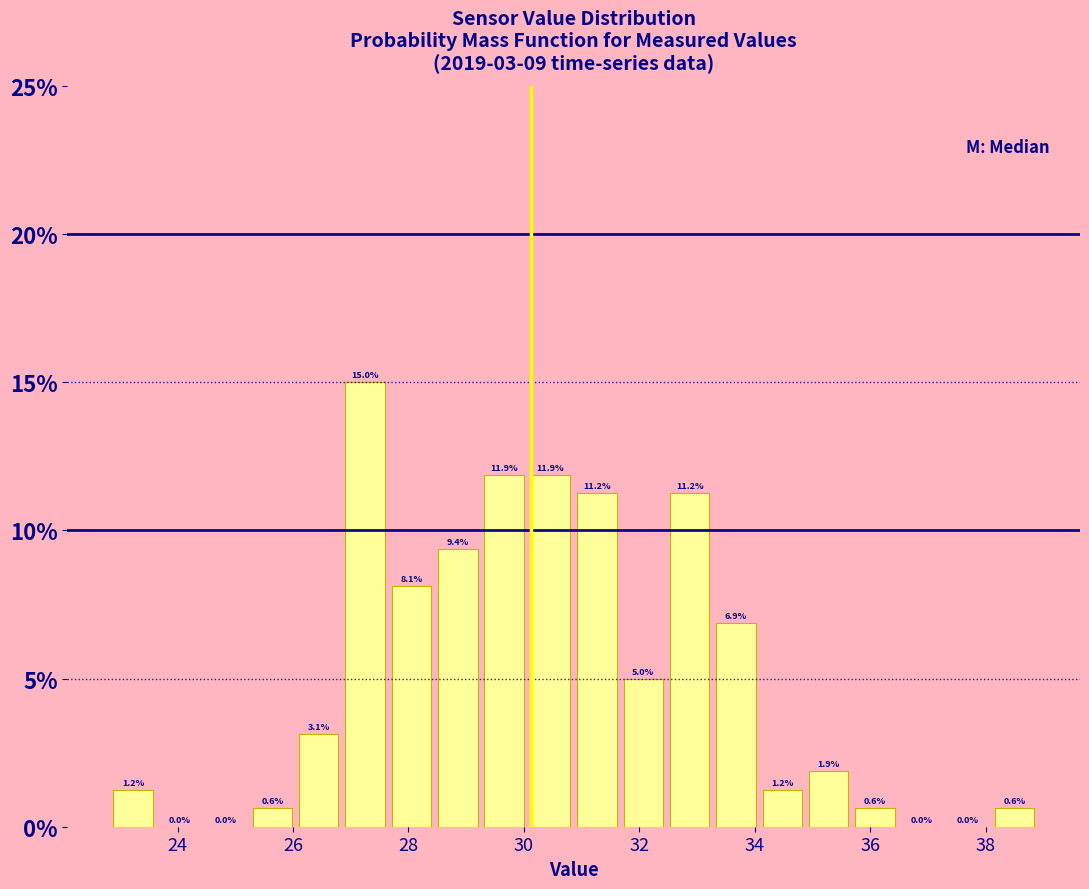

Reading left to right, list every bar in this chart as the range it spans on the x-axis followed by its height. The bar edges are not printed on the chart, so give them approximately, as read against the axis.

22.8 to 23.6: 1.2
23.6 to 24.4: 0.0
24.4 to 25.2: 0.0
25.2 to 26.0: 0.6
26.0 to 26.8: 3.1
26.8 to 27.6: 15.0
27.6 to 28.4: 8.1
28.4 to 29.2: 9.4
29.2 to 30.0: 11.9
30.0 to 30.8: 11.9
30.8 to 31.6: 11.2
31.6 to 32.4: 5.0
32.4 to 33.2: 11.2
33.2 to 34.0: 6.9
34.0 to 34.8: 1.2
34.8 to 35.6: 1.9
35.6 to 36.4: 0.6
36.4 to 37.2: 0.0
37.2 to 38.0: 0.0
38.0 to 39.0: 0.6